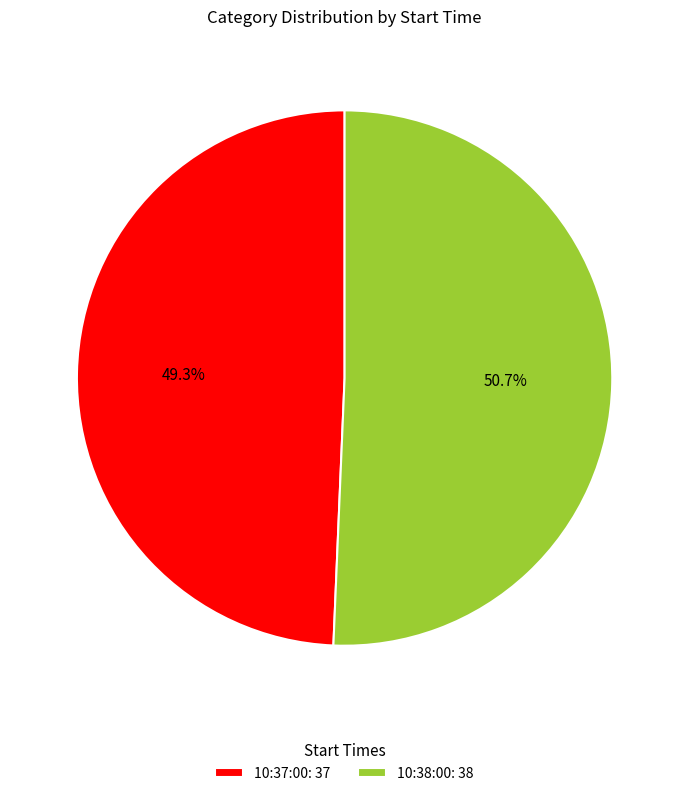

Count the number of slices in the pie.

2